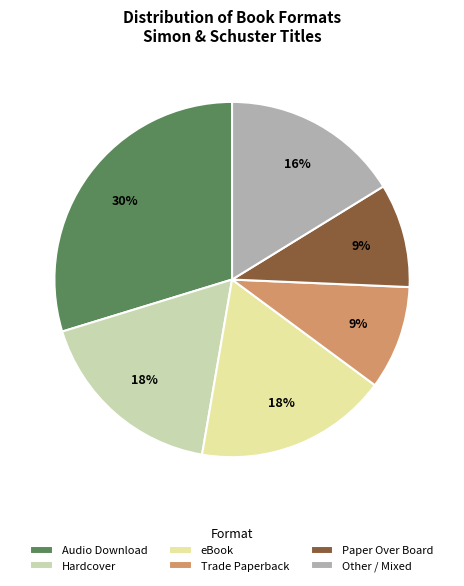

How many segments does this pie chart have?

6